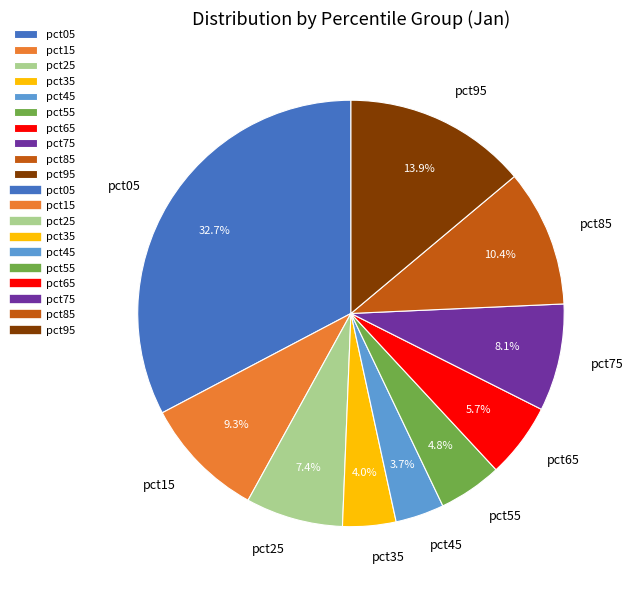

Which has a higher value, pct25 or pct05?

pct05